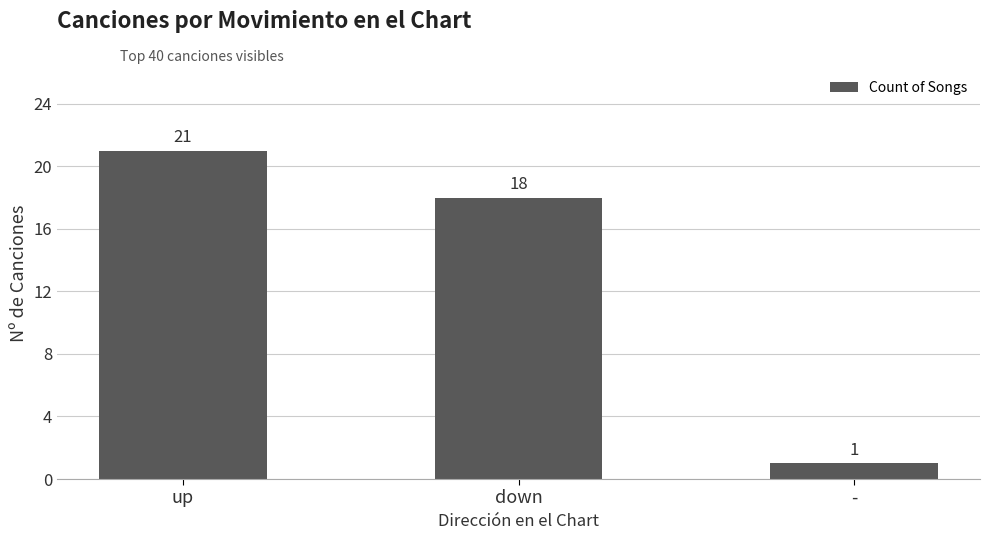

What is the sum of the values at - and up?

22